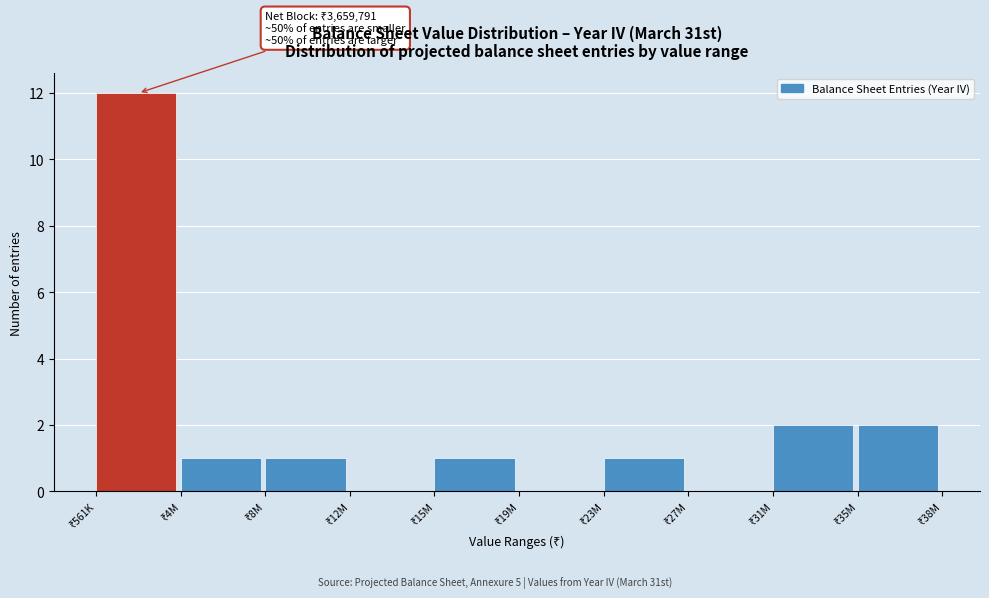

What is the maximum value shown in the chart?

12